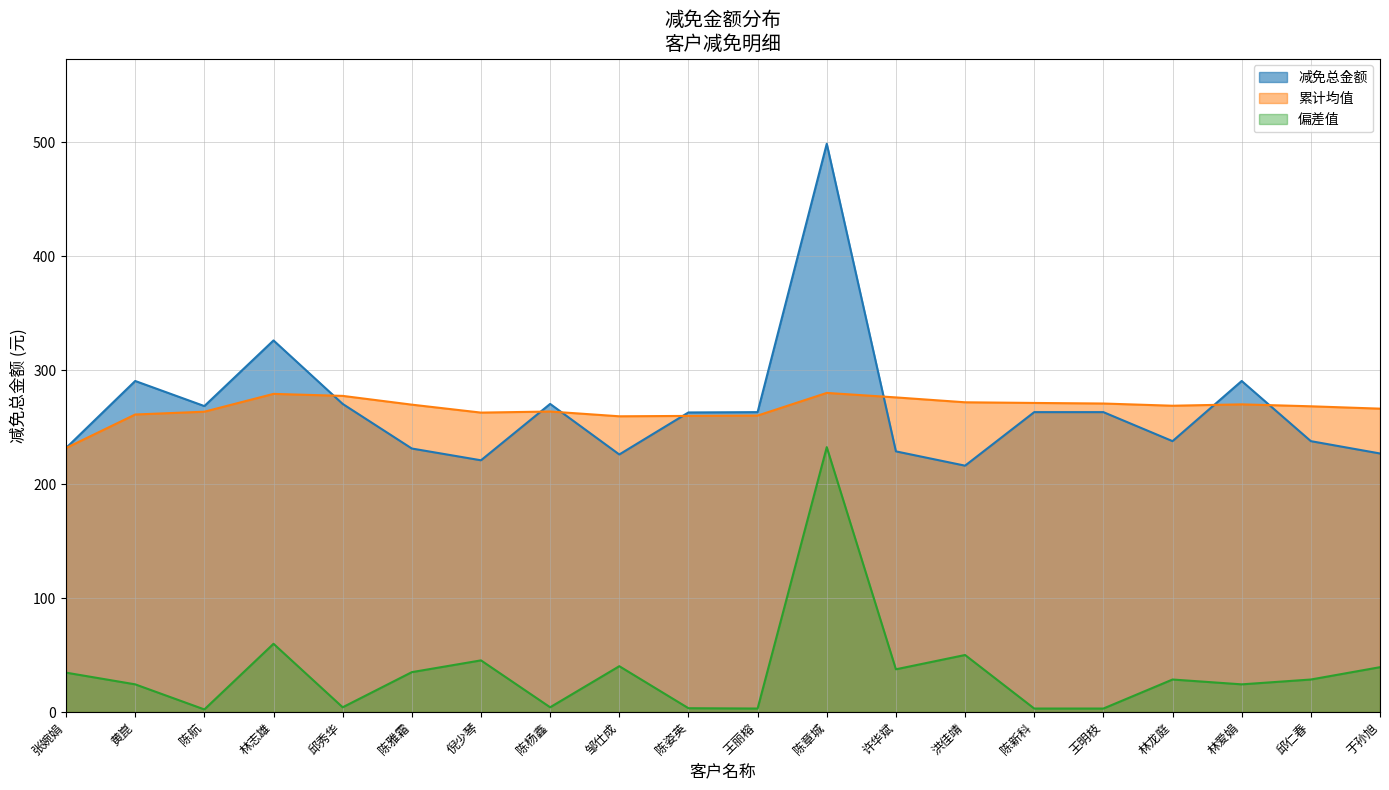

Which series has the largest total across all categories?

减免总金额